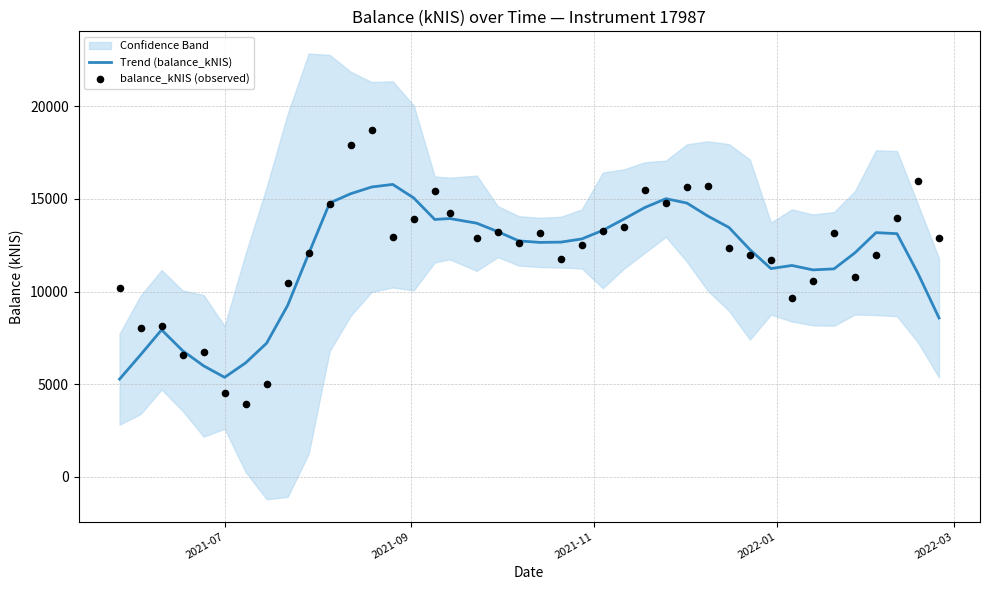

At how many categories does at least one series exceed 12039?

28